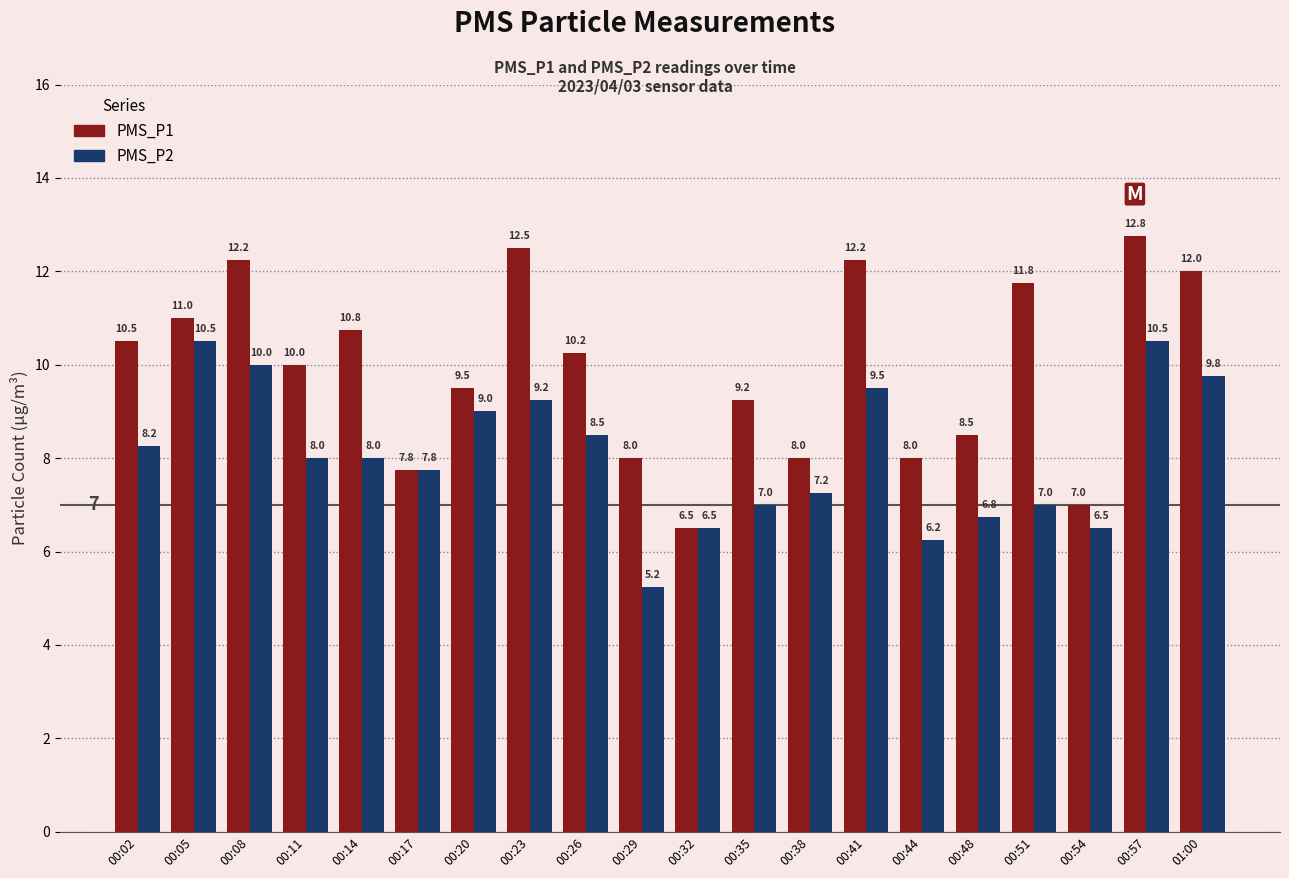

The value of PMS_P2 at 00:02 is 8.2. True or false?

True